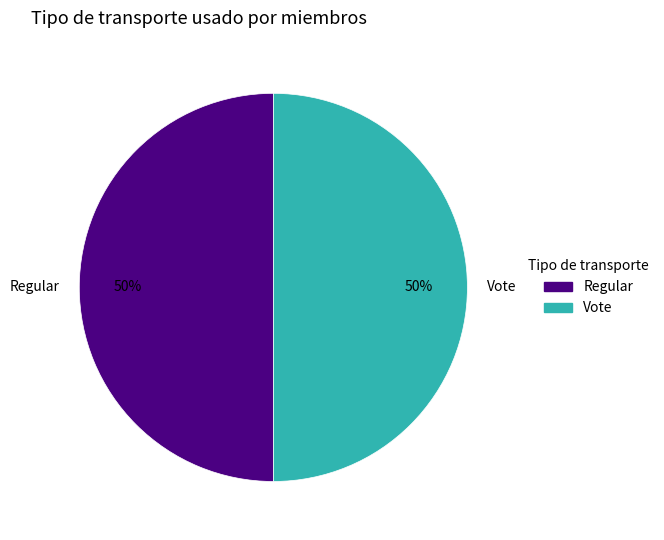

What is the ratio of the value at Vote to the value at Regular?

1.0